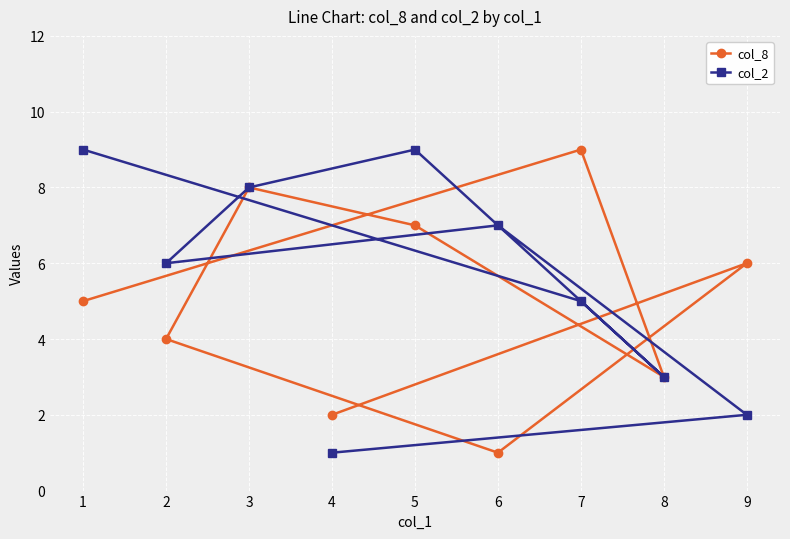

At which category is the sum across all series the highest?

5